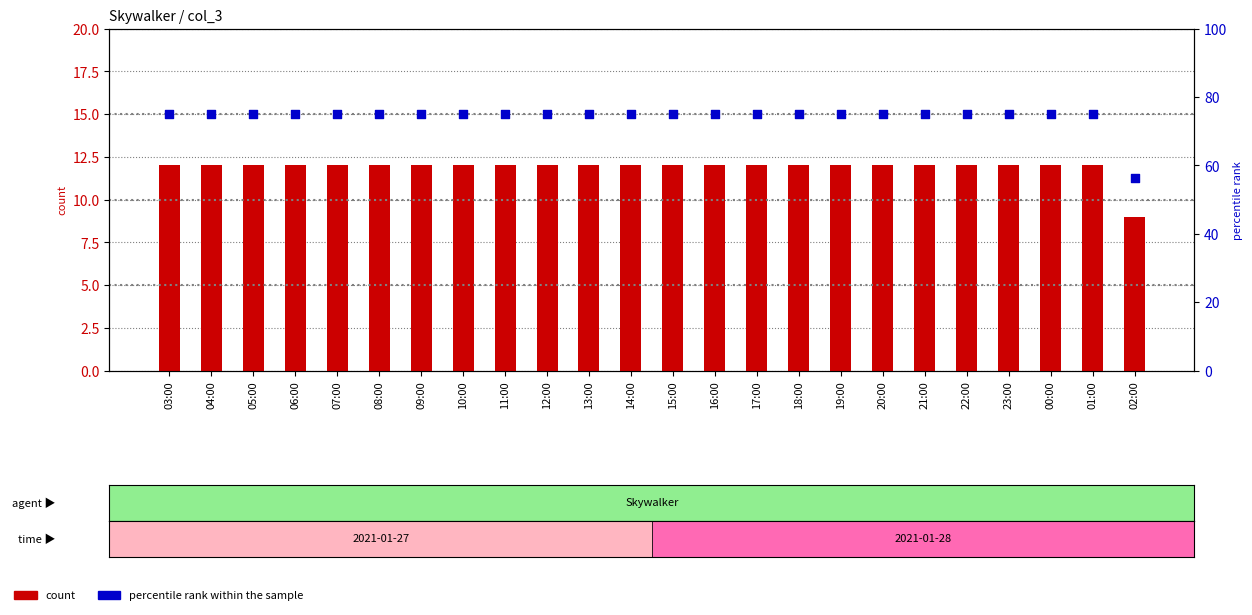

Is the value of count at 14:00 greater than the value of percentile rank within the sample at 01:00?

No